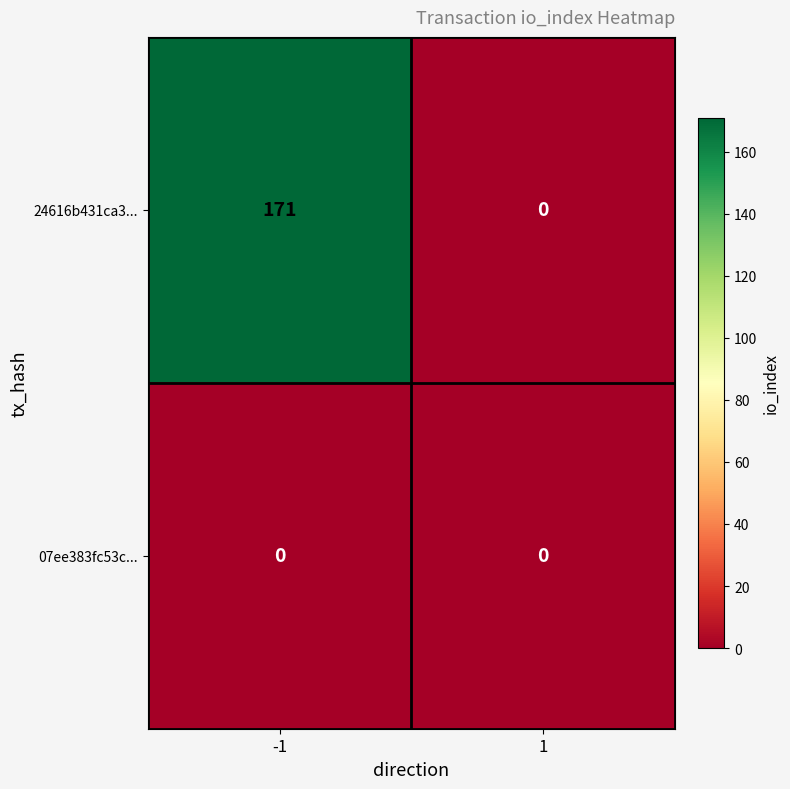

Which series has the widest spread of values?

24616b431ca3...